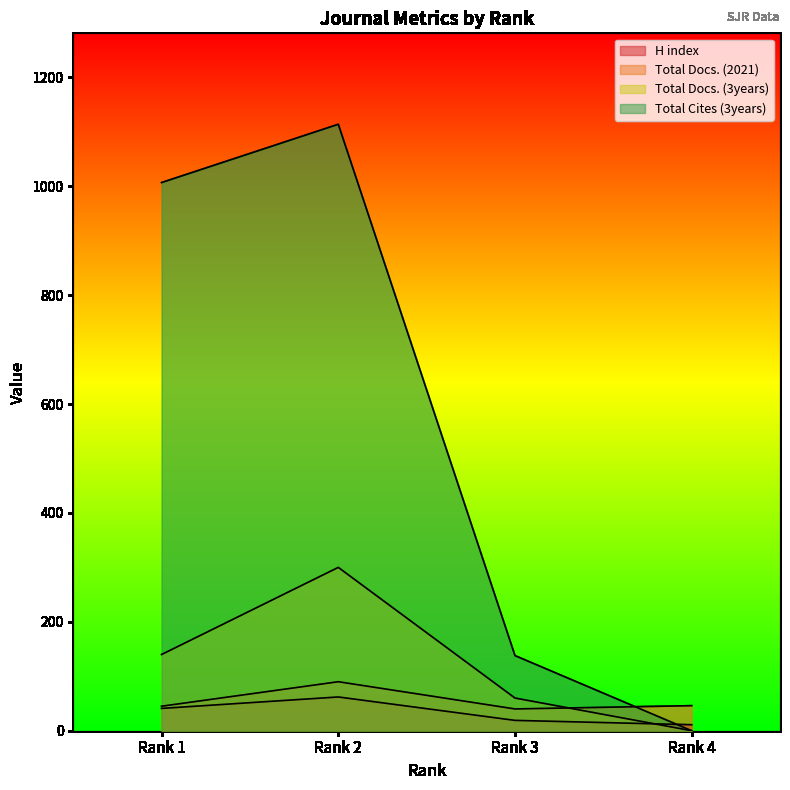

What is the value of the Total Docs. (2021) point at the 2nd from the left?

90